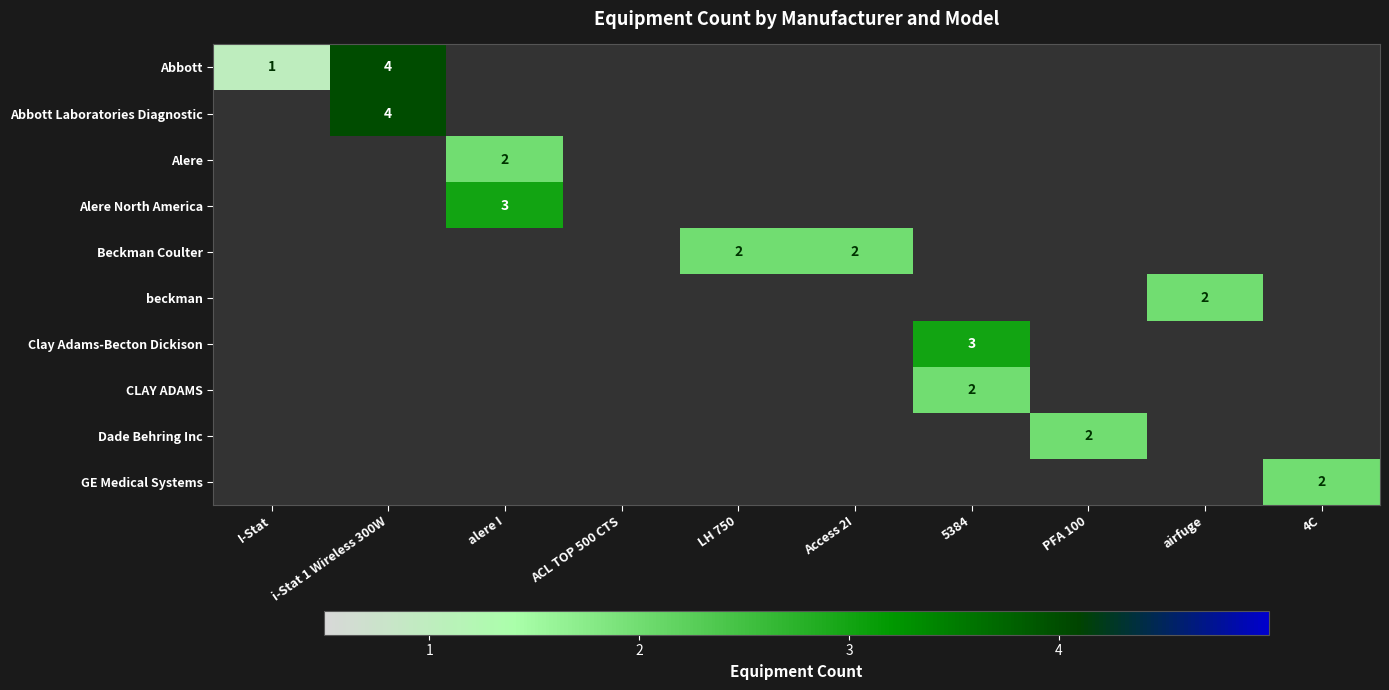

The Beckman Coulter series shows 2 at Access 2I. True or false?

True